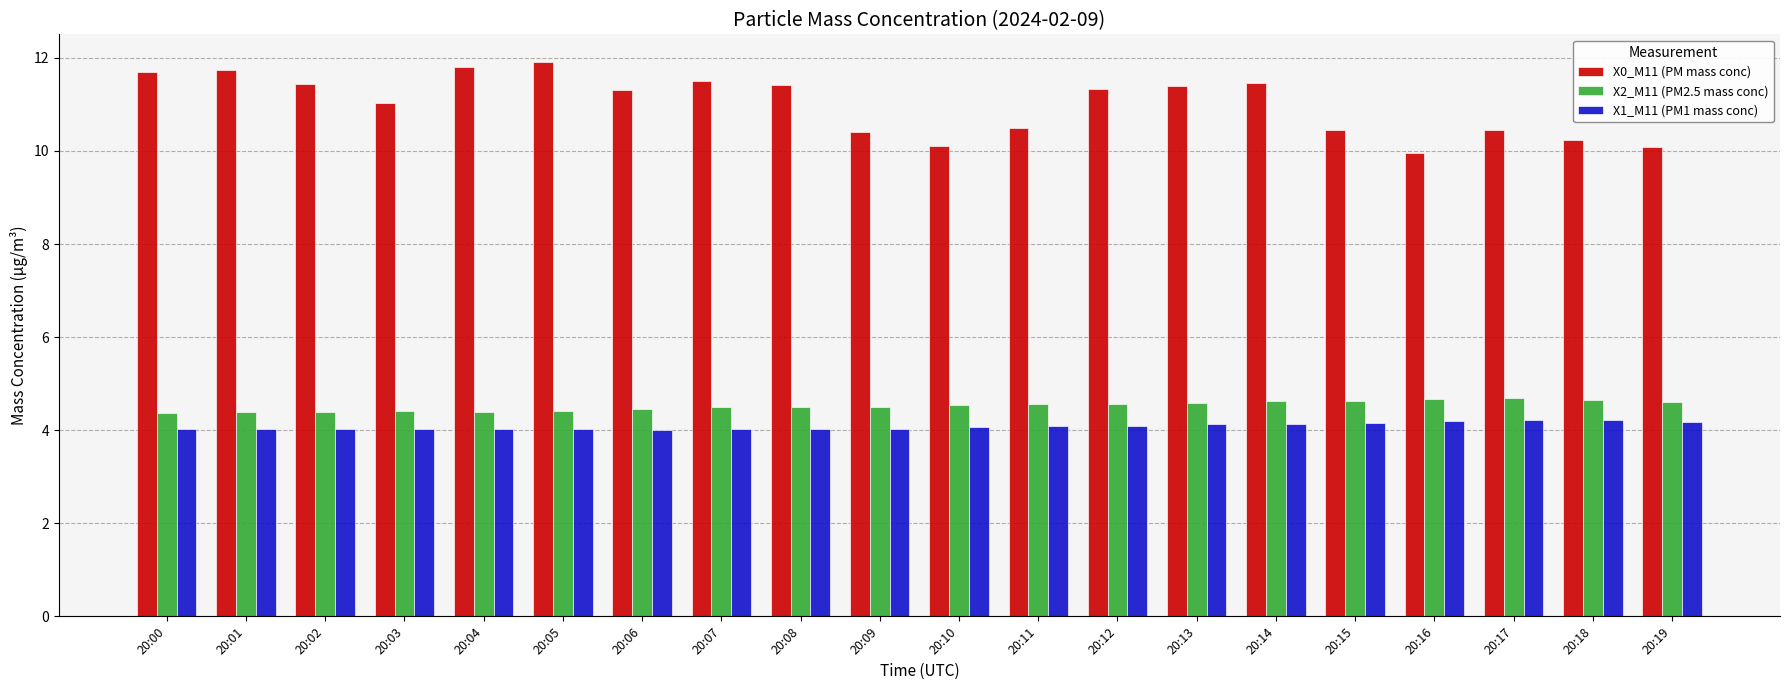

Which series has the largest range (max minus min)?

X0_M11 (PM mass conc)